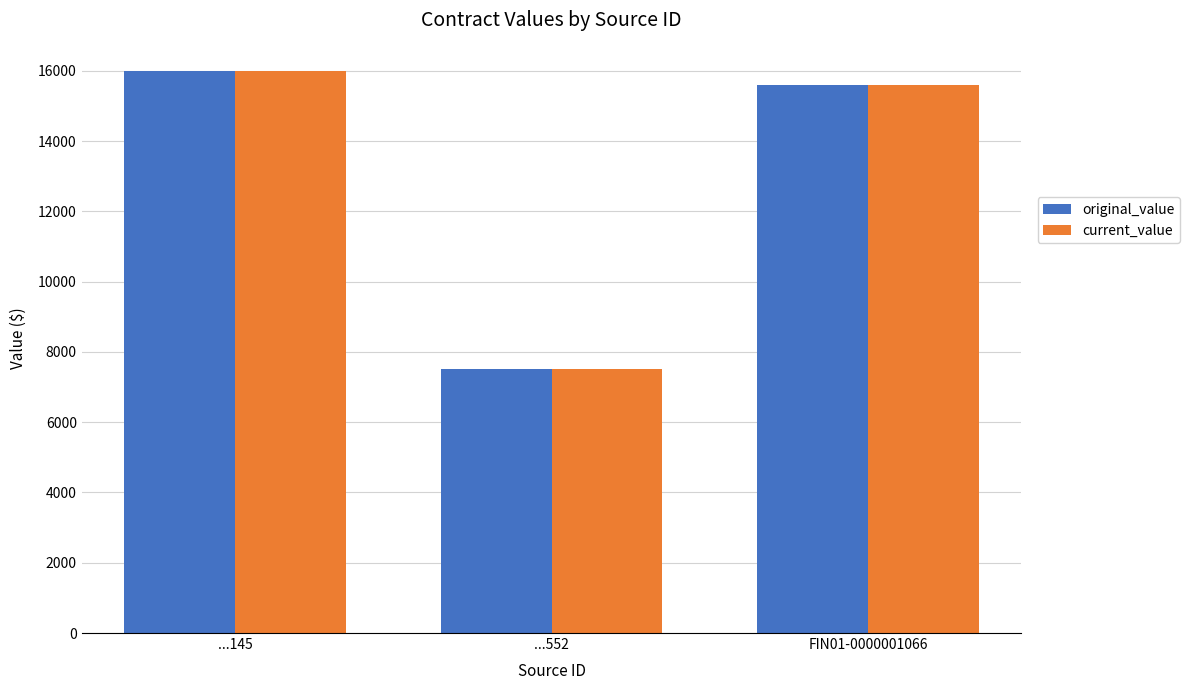

What is the total value across all series at ...552?

15000.0